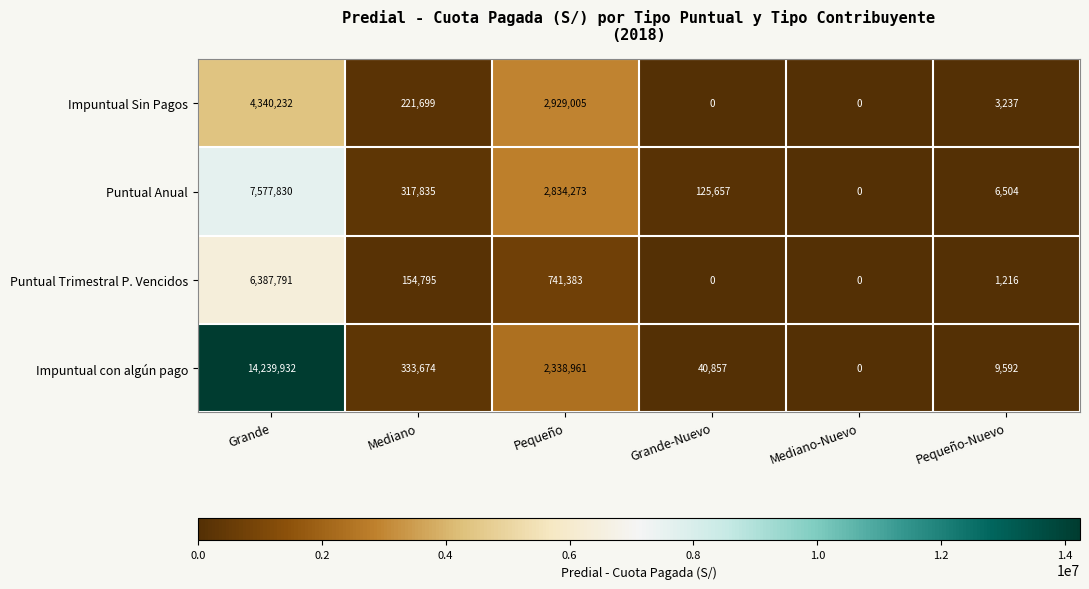

What is the difference between the maximum and minimum values in the Puntual Trimestral P. Vencidos series?

6387791